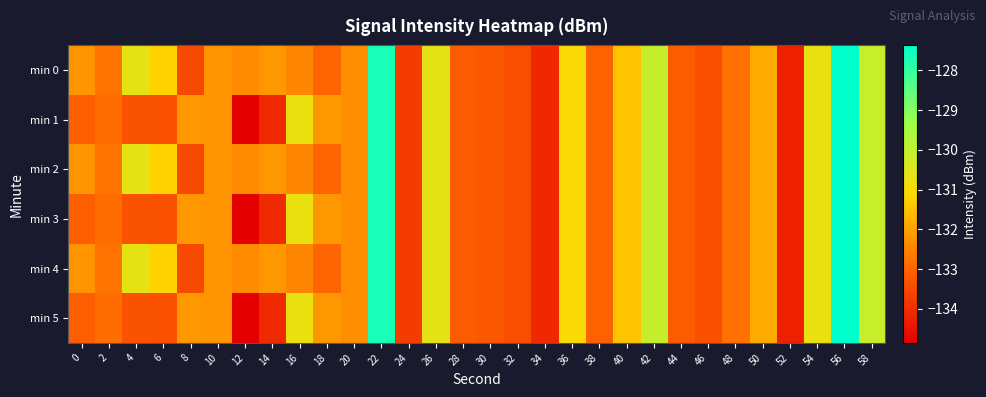

Which label corresponds to the smallest value in the chart?

12